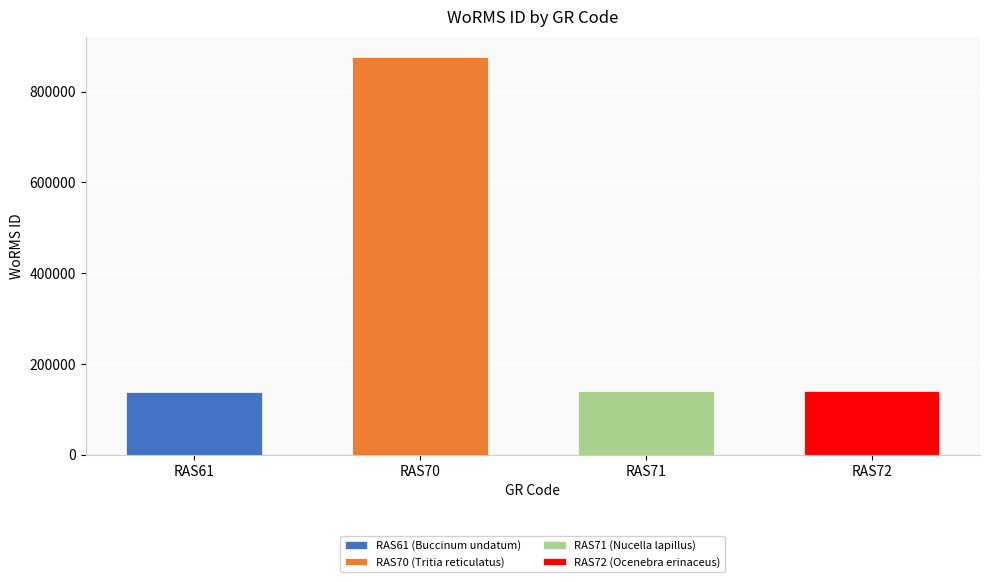

Is it true that the value at RAS72 is 223759?

False